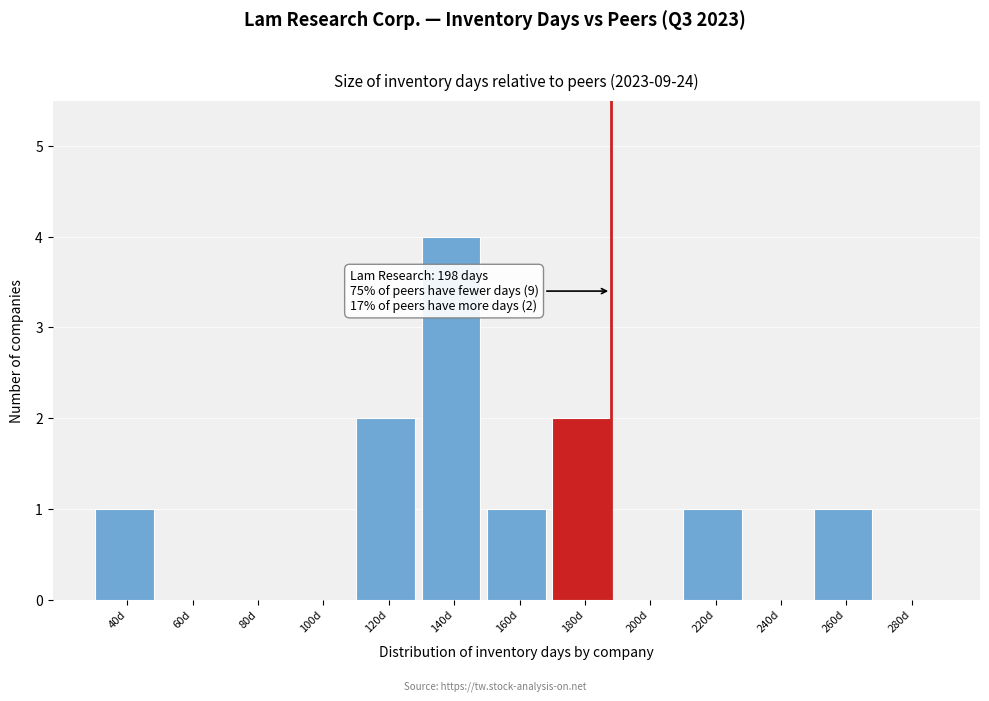

Reading right to left, list all the values displayed in this chart.

280d=0	260d=1	240d=0	220d=1	200d=0	180d=2	160d=1	140d=4	120d=2	100d=0	80d=0	60d=0	40d=1